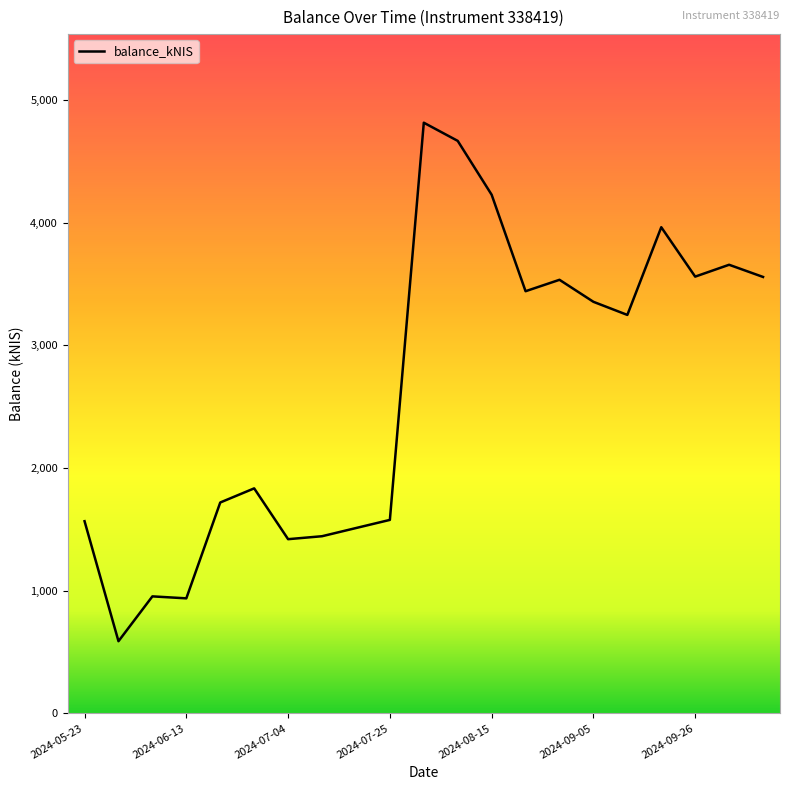

What is the smallest value displayed?

588.0